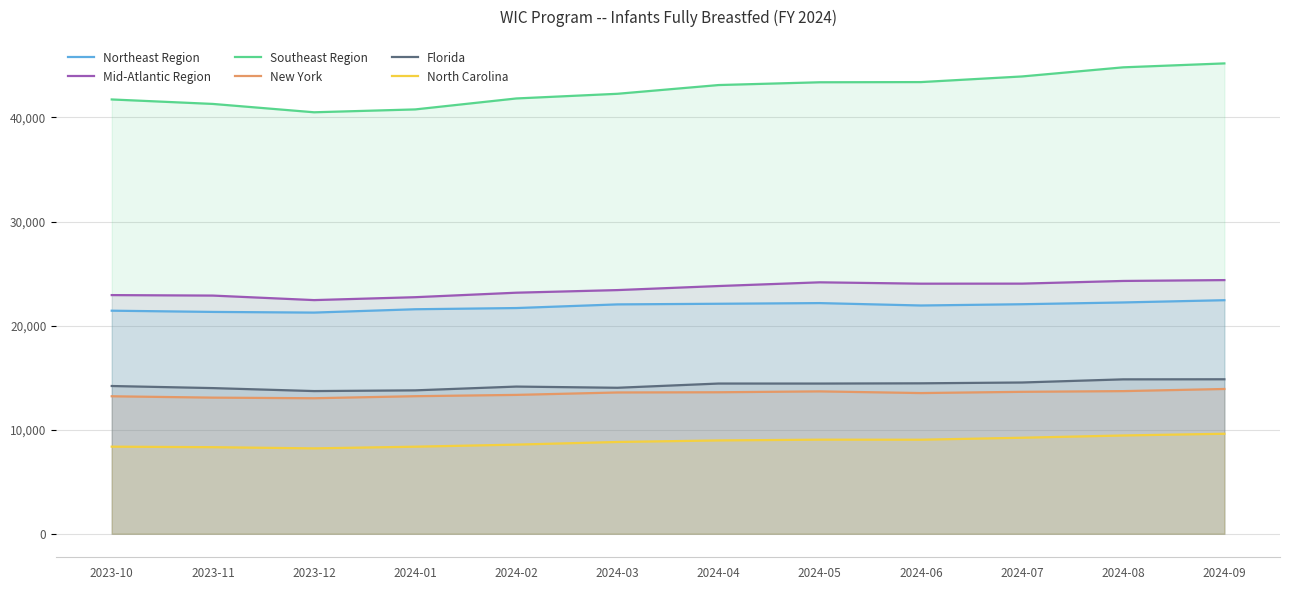

Reading left to right, transcribe all the data shown in this chart.

Northeast Region: 21433	21315	21251	21572	21687	22039	22099	22163	21933	22054	22225	22441
Mid-Atlantic Region: 22932	22885	22451	22730	23162	23413	23803	24159	24029	24033	24291	24373
Southeast Region: 41729	41299	40497	40772	41825	42274	43114	43381	43398	43940	44816	45193
New York: 13210	13080	13021	13218	13343	13576	13596	13680	13519	13638	13706	13911
Florida: 14197	13996	13710	13779	14142	14027	14434	14432	14455	14534	14836	14844
North Carolina: 8368	8319	8204	8366	8565	8819	8967	9041	9036	9226	9444	9609